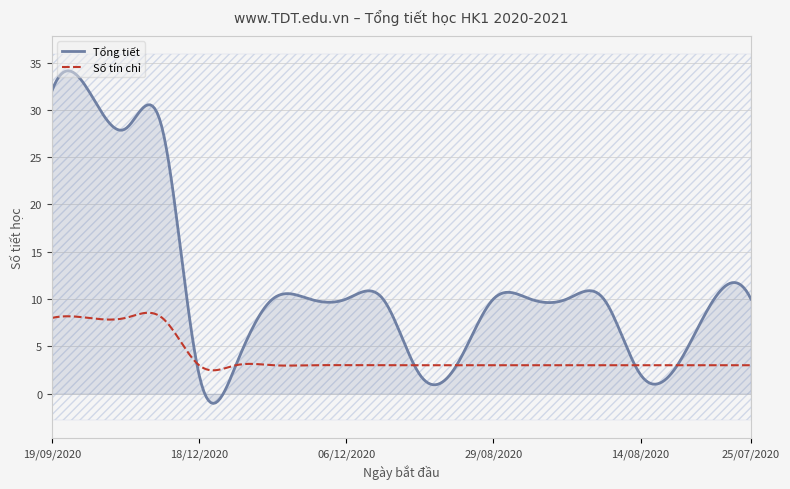

At which category does the chart reach its peak across all series?

19/09/2020